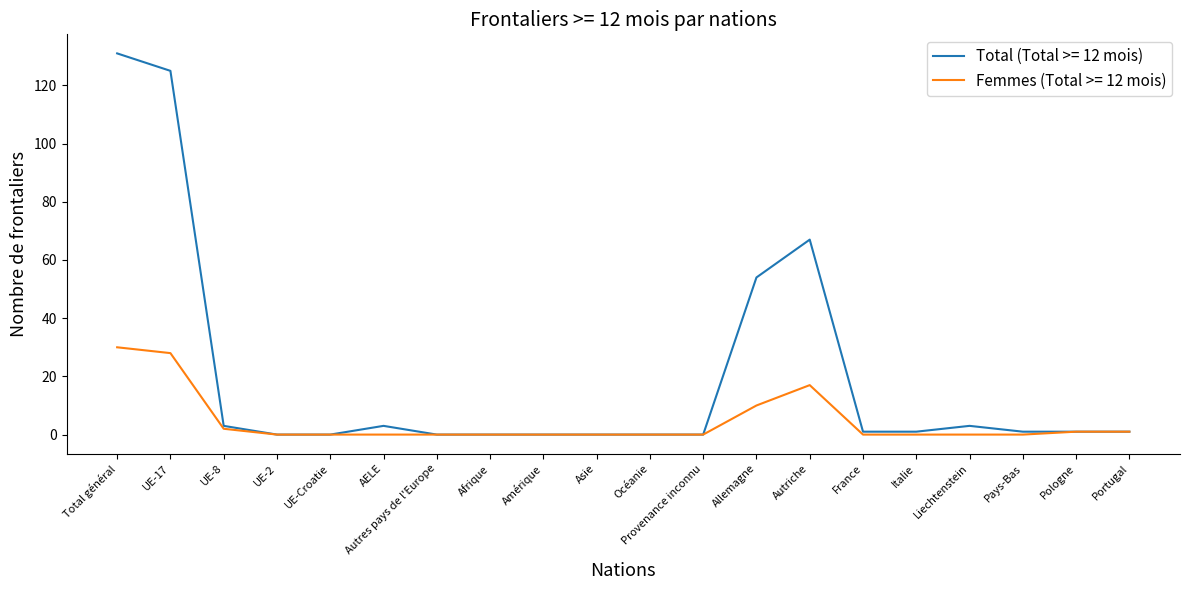

At which label does Total (Total >= 12 mois) reach its peak?

Total général